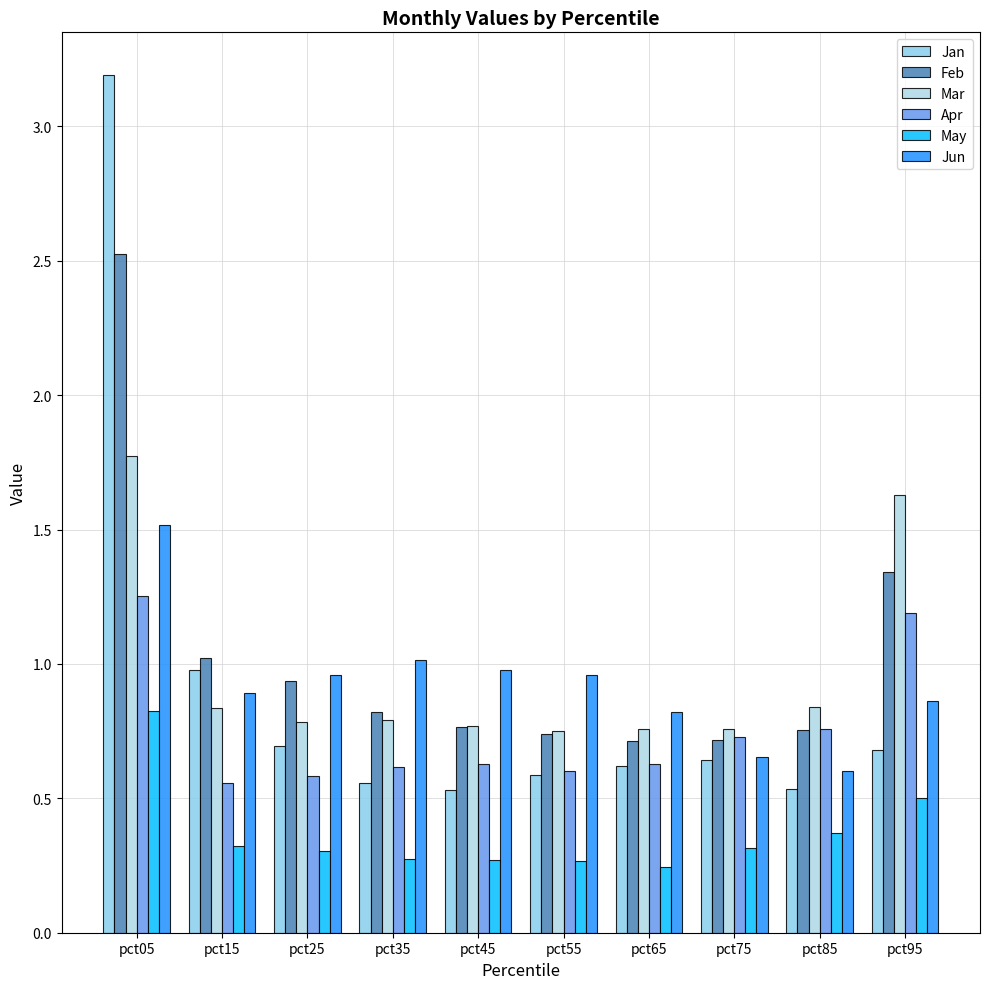

What are all the series names shown in the legend?

Jan, Feb, Mar, Apr, May, Jun